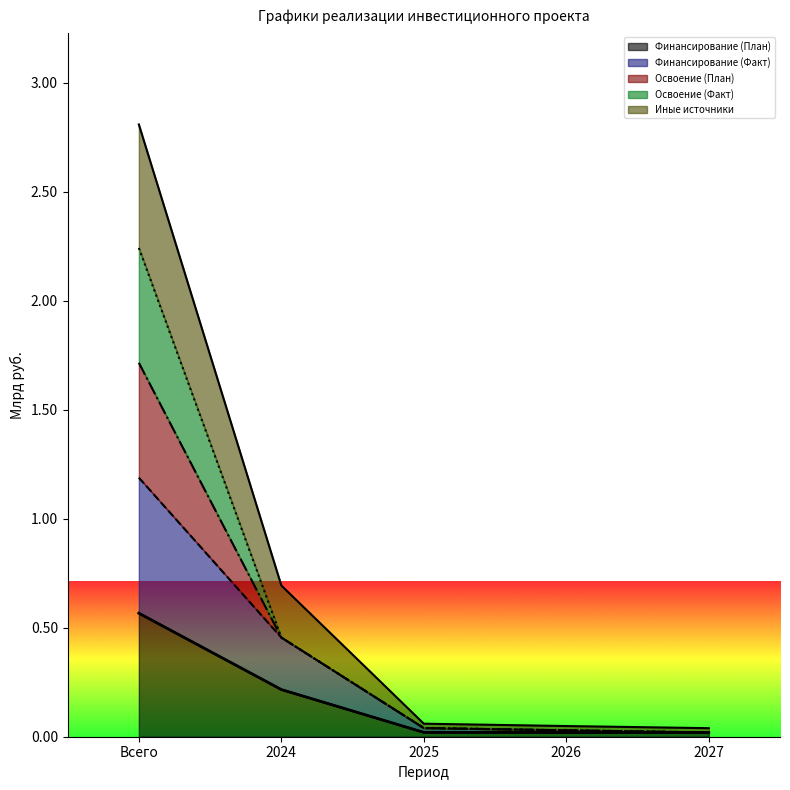

How many lines are shown in the chart?

5